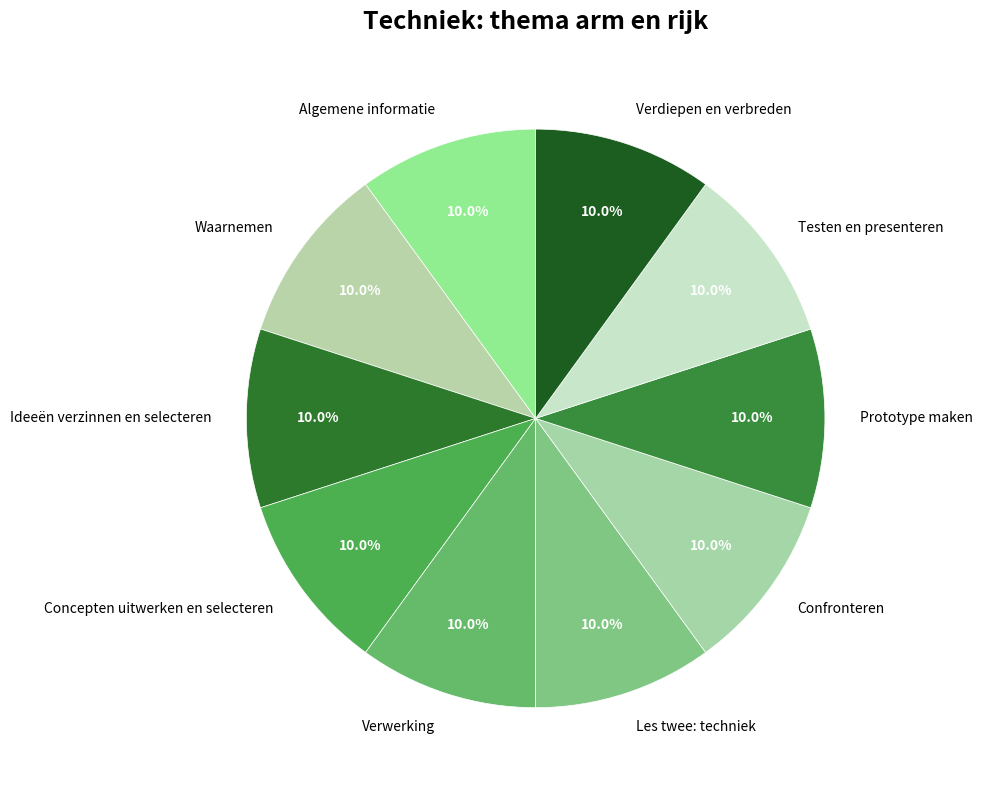

What portion of the pie excludes Algemene informatie?

90.0%